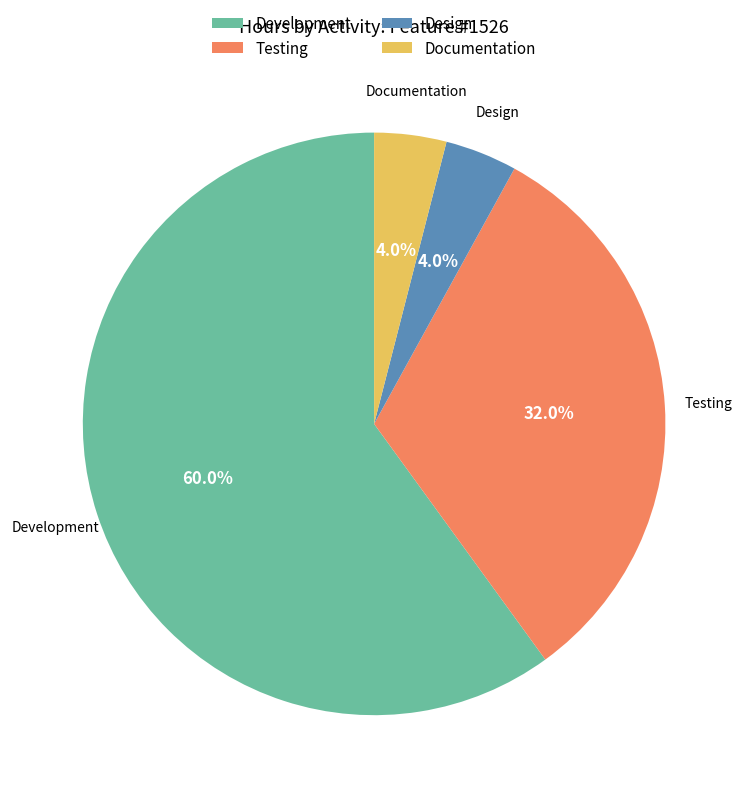

Combined, what portion of the pie is Development and Testing?

92.0%